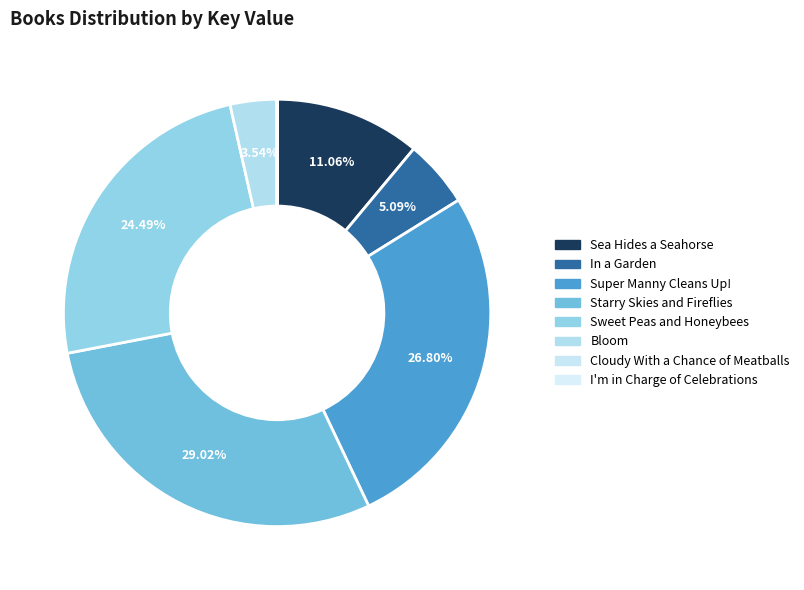

The Super Manny Cleans Up! slice represents 27% of the pie. True or false?

True